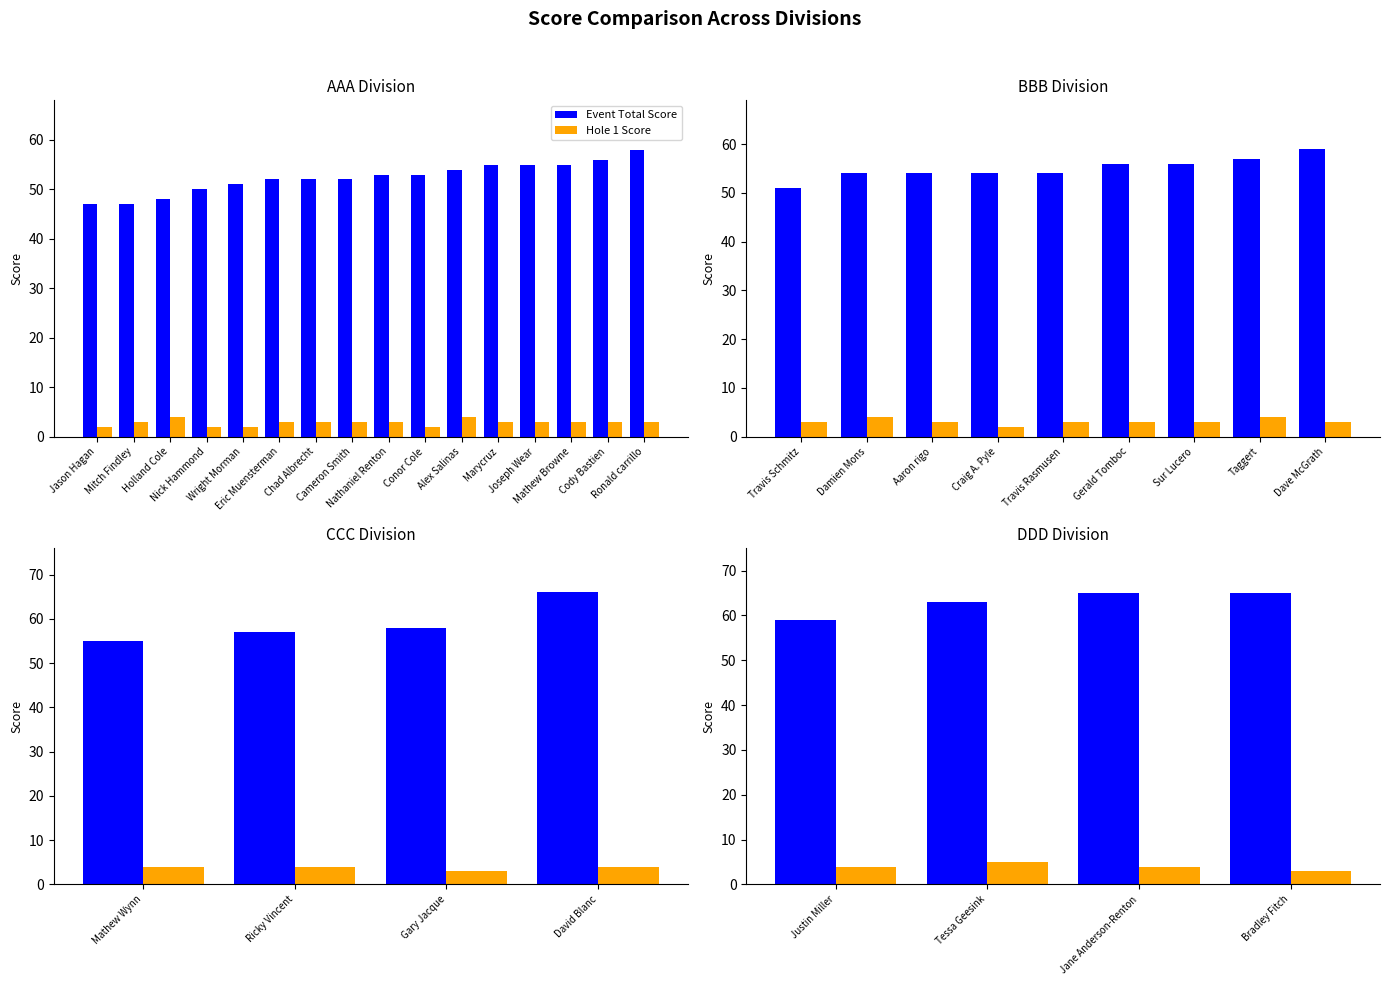

What is the difference between the maximum and minimum values in the Hole 1 Score series?

2